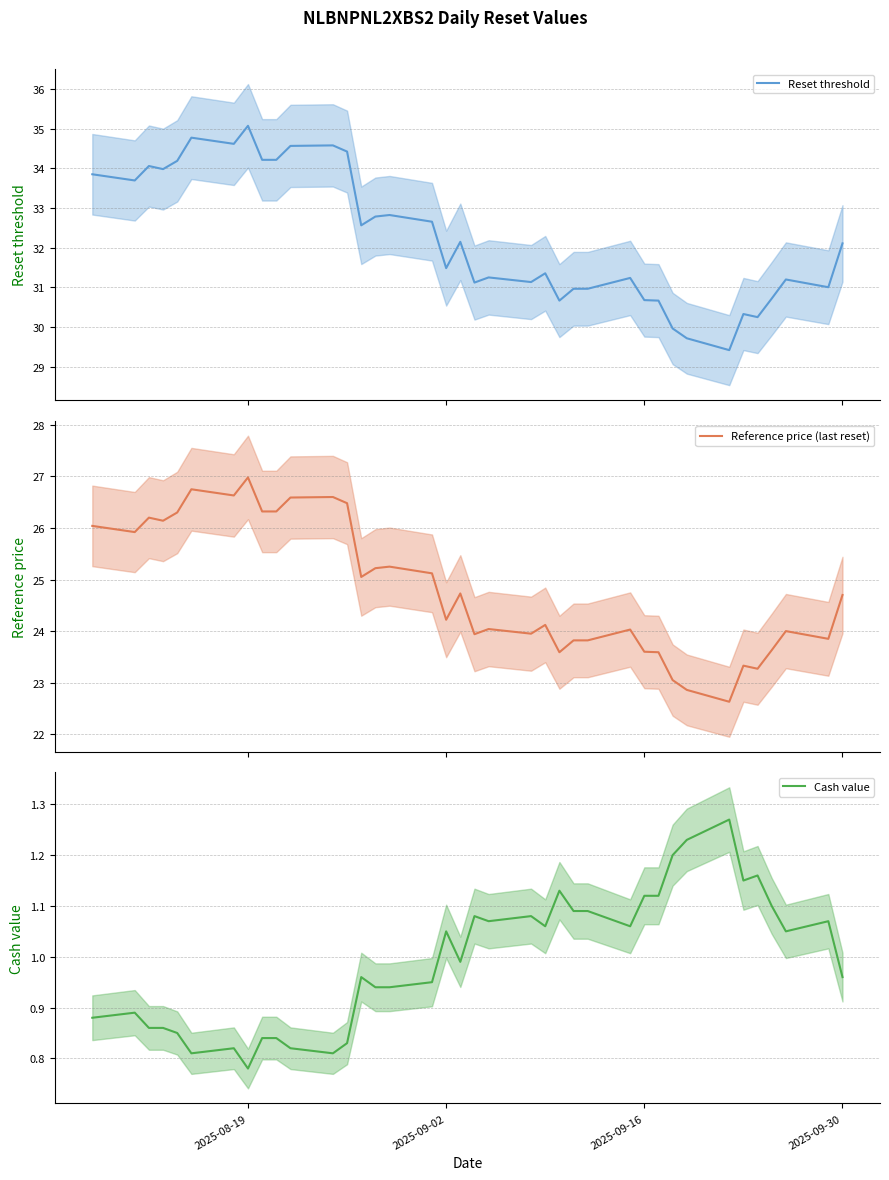

Where does the Cash value series first go above 1?

2025-09-02